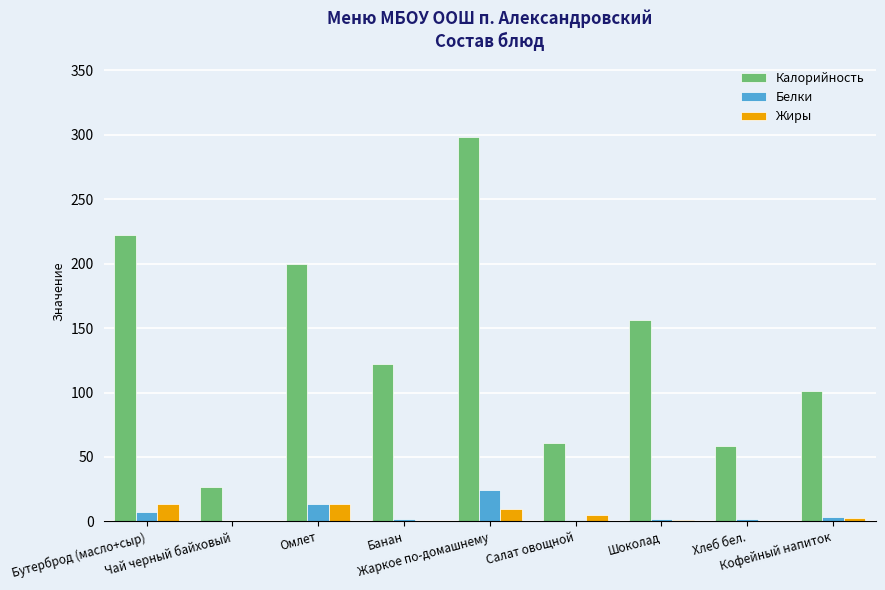

What are all the series names shown in the legend?

Калорийность, Белки, Жиры